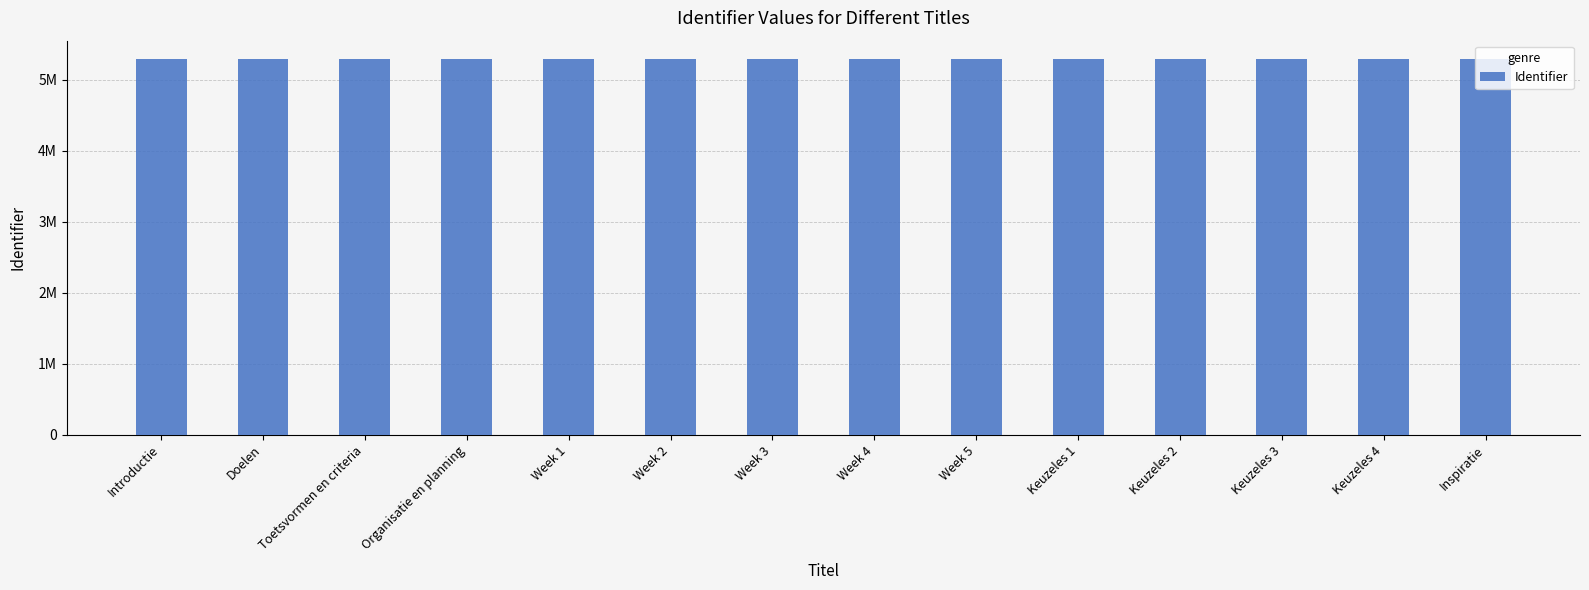

What is the greatest value displayed?

5286648